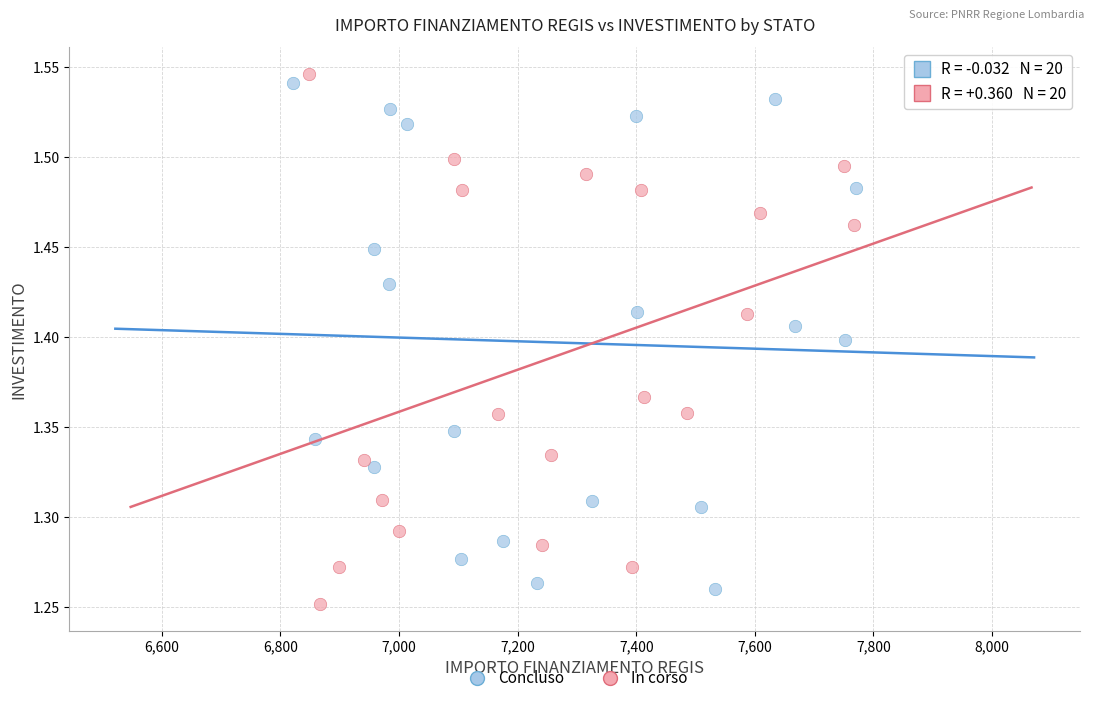

Which series has the widest spread of Y values?

In corso